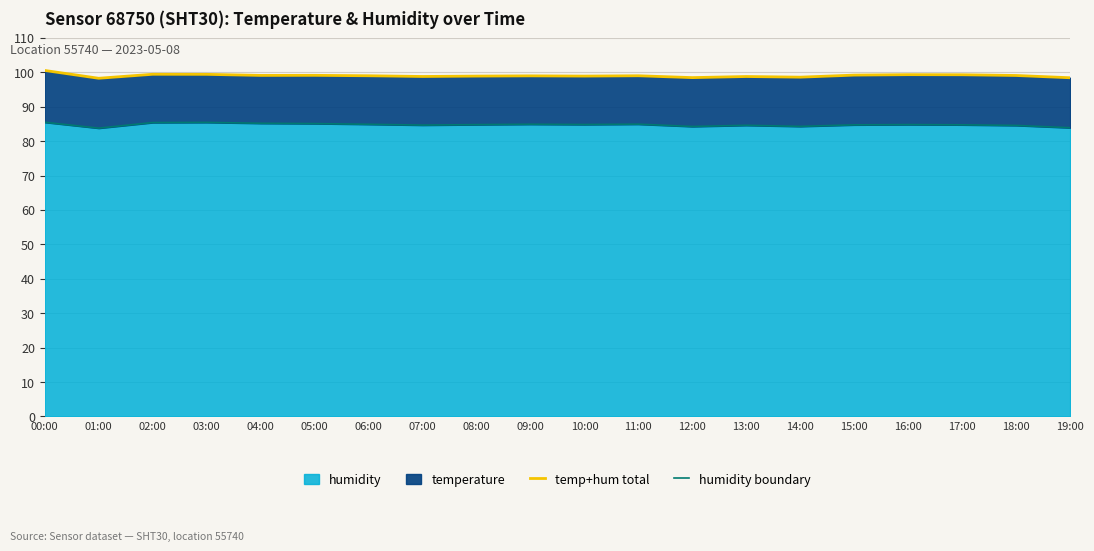

True or false: temp+hum total and humidity boundary intersect in this chart.

False